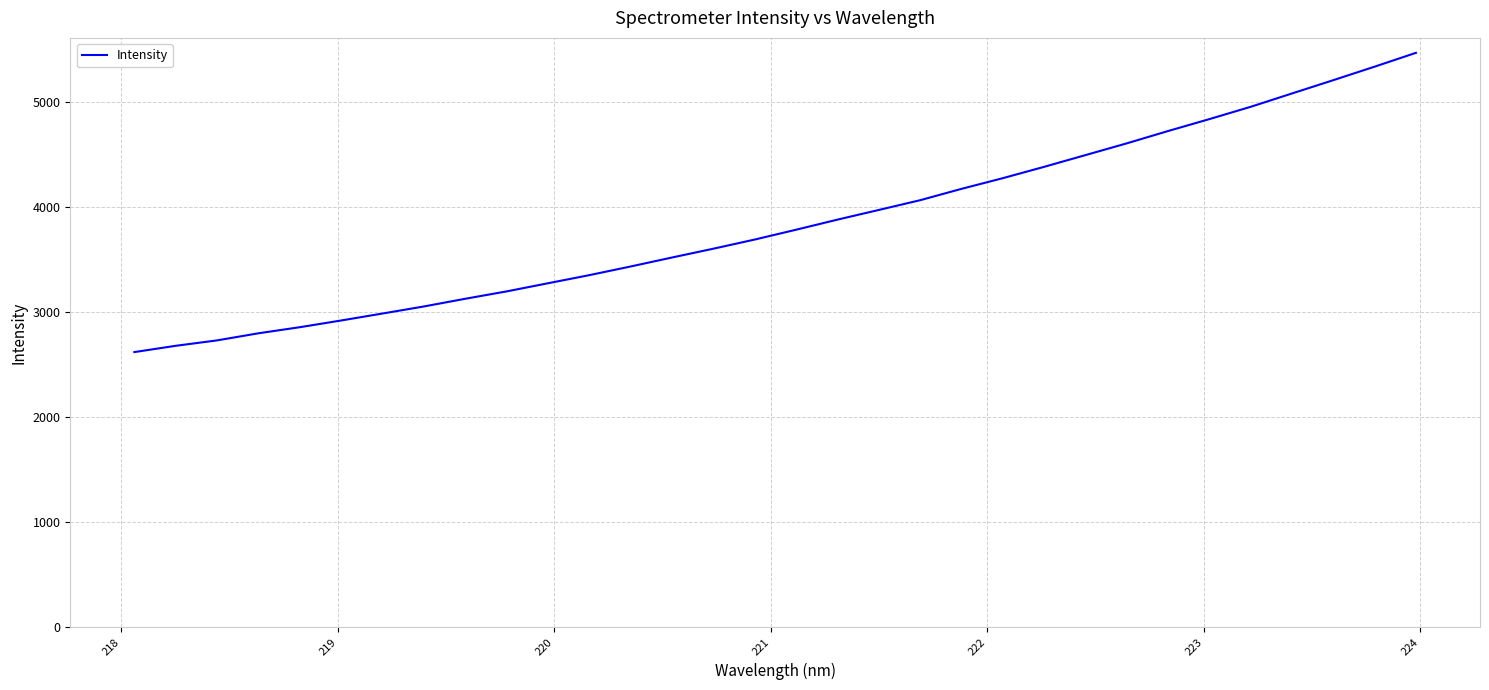

What is the difference between the maximum and minimum values?

2847.3